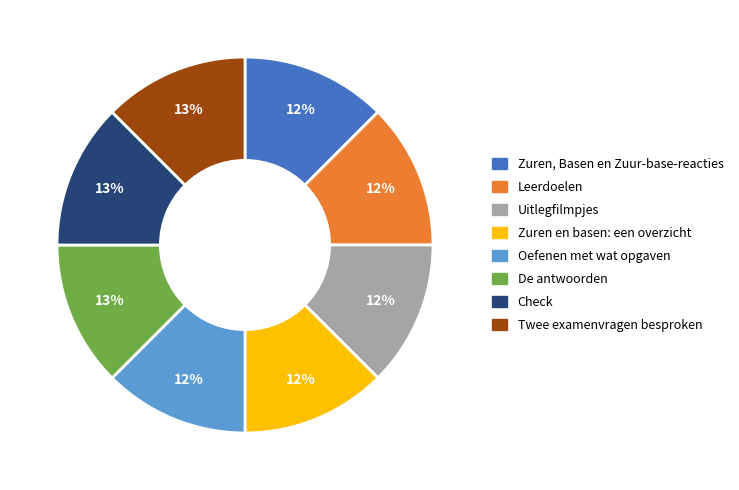

True or false: Uitlegfilmpjes accounts for 12% of the total.

True